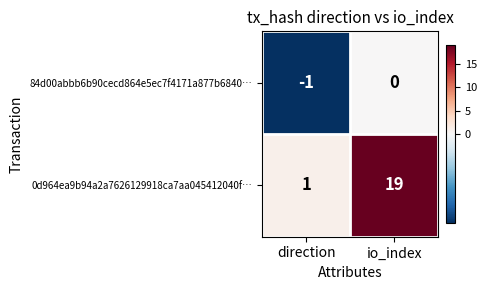

Reading left to right, what are all the values shown in this chart?

84d00abbb6b90cecd864e5ec7f4171a877b6840…: -1	0
0d964ea9b94a2a7626129918ca7aa045412040f…: 1	19